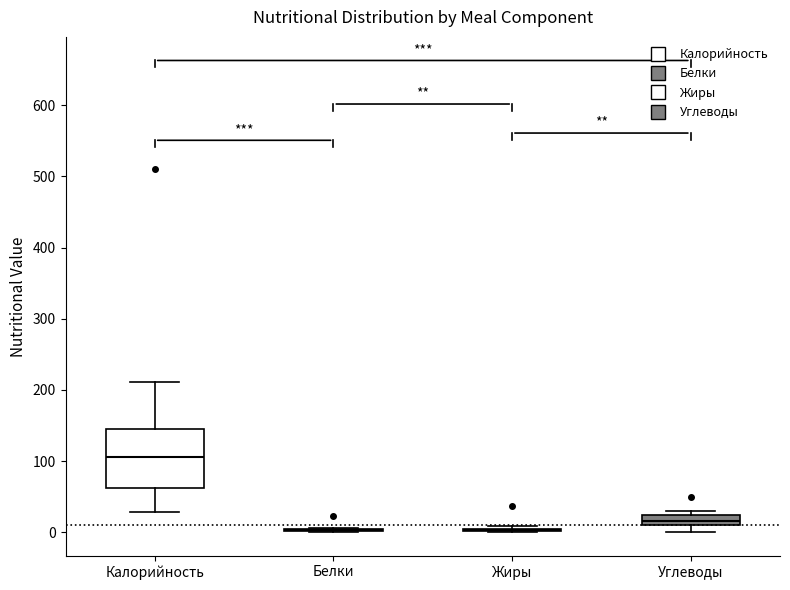

Where does the median line of the box for Калорийность sit on the y-axis? The values are not printed on the chart, so give them approximately, as read against the axis.

110